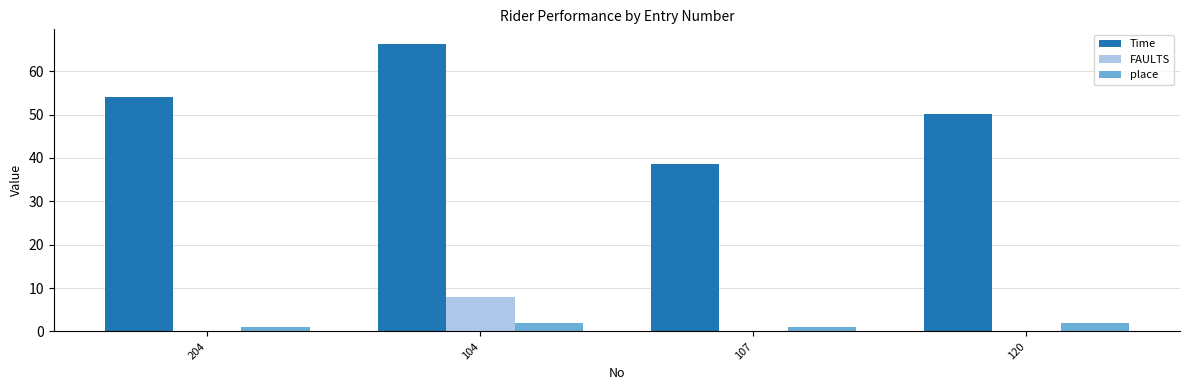

What is the maximum value shown in the chart?

66.3